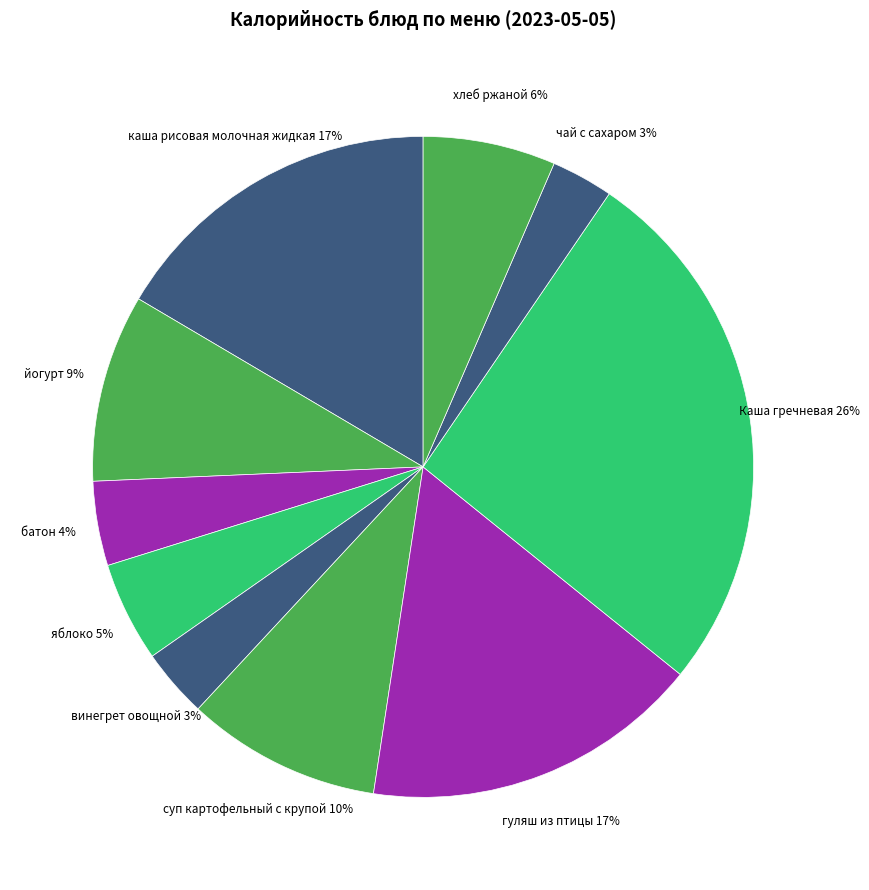

To the nearest percent, what is the combined percentage of йогурт and батон?

13%